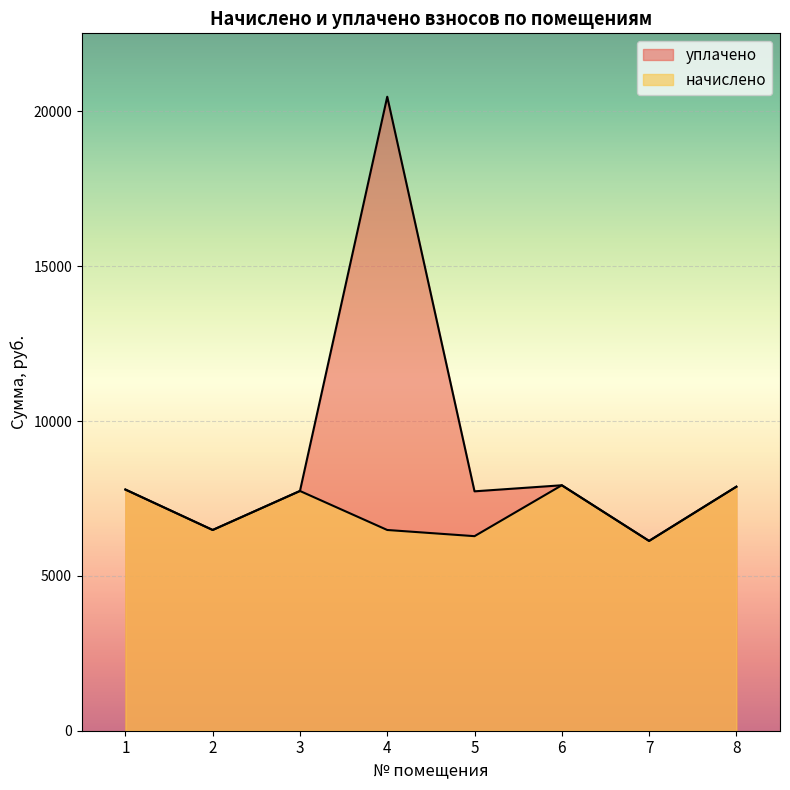

At which label is уплачено closest to 13300?

6